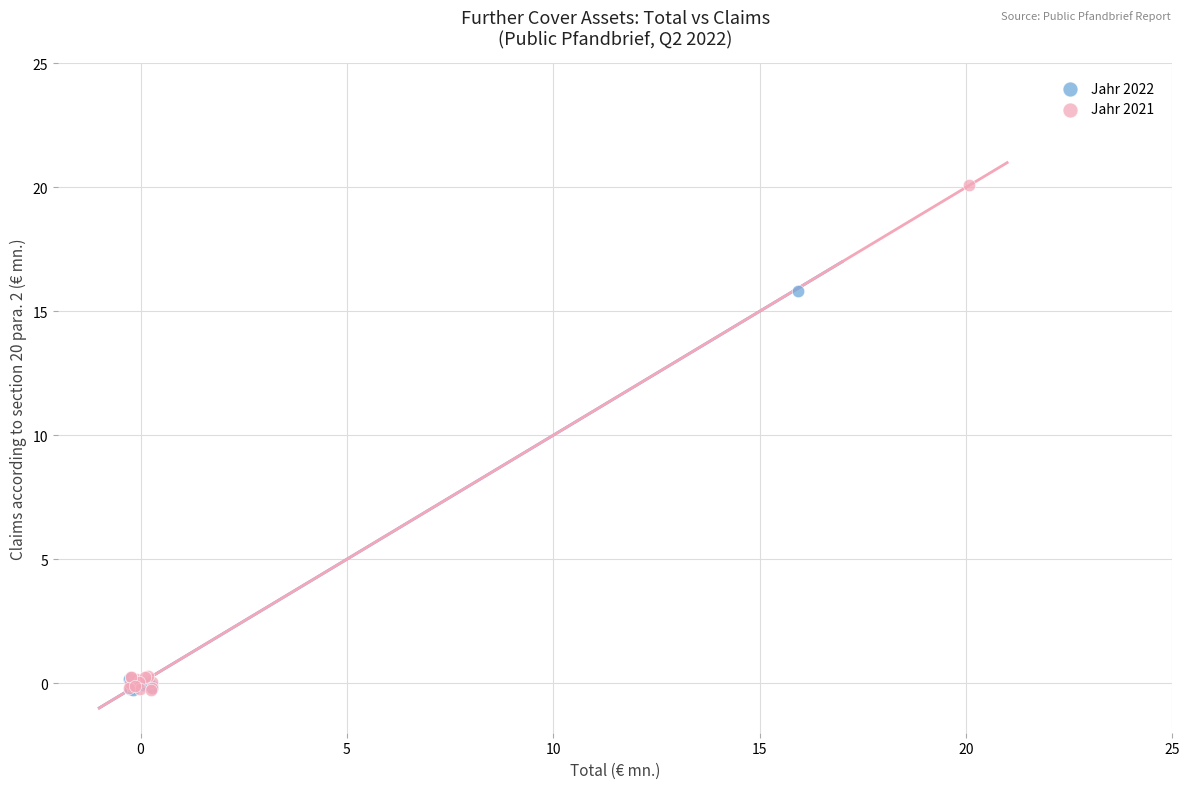

Which series reaches the maximum Y coordinate?

Jahr 2021